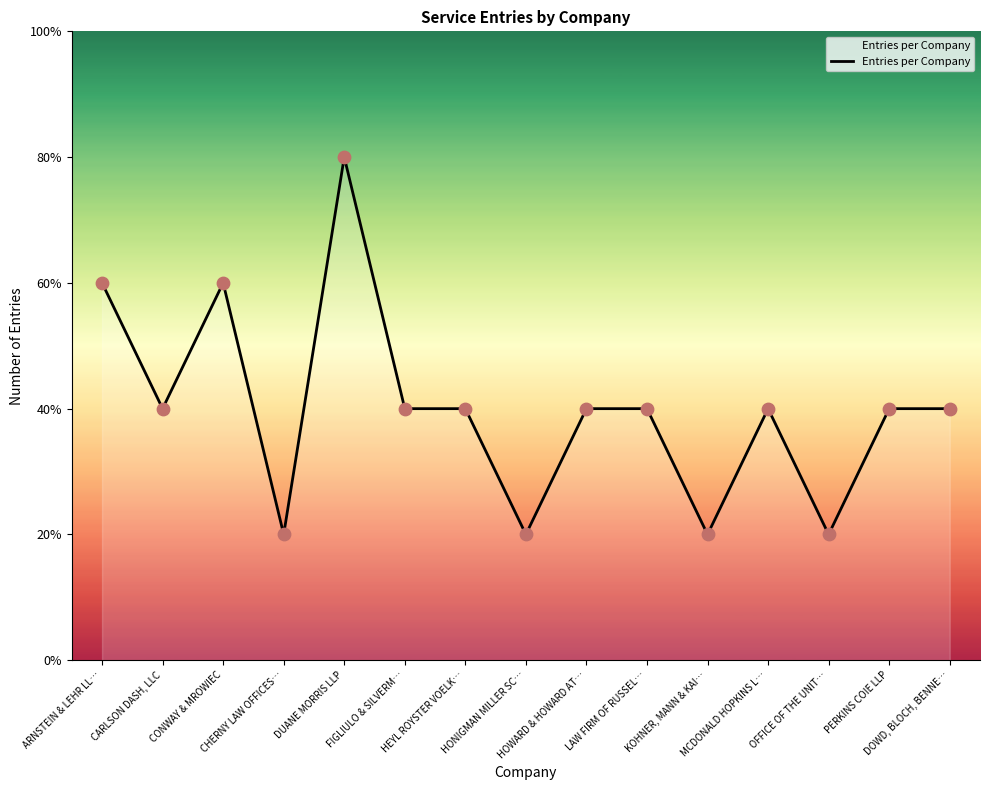

Which has a higher value, MCDONALD HOPKINS L… or KOHNER, MANN & KAI…?

MCDONALD HOPKINS L…